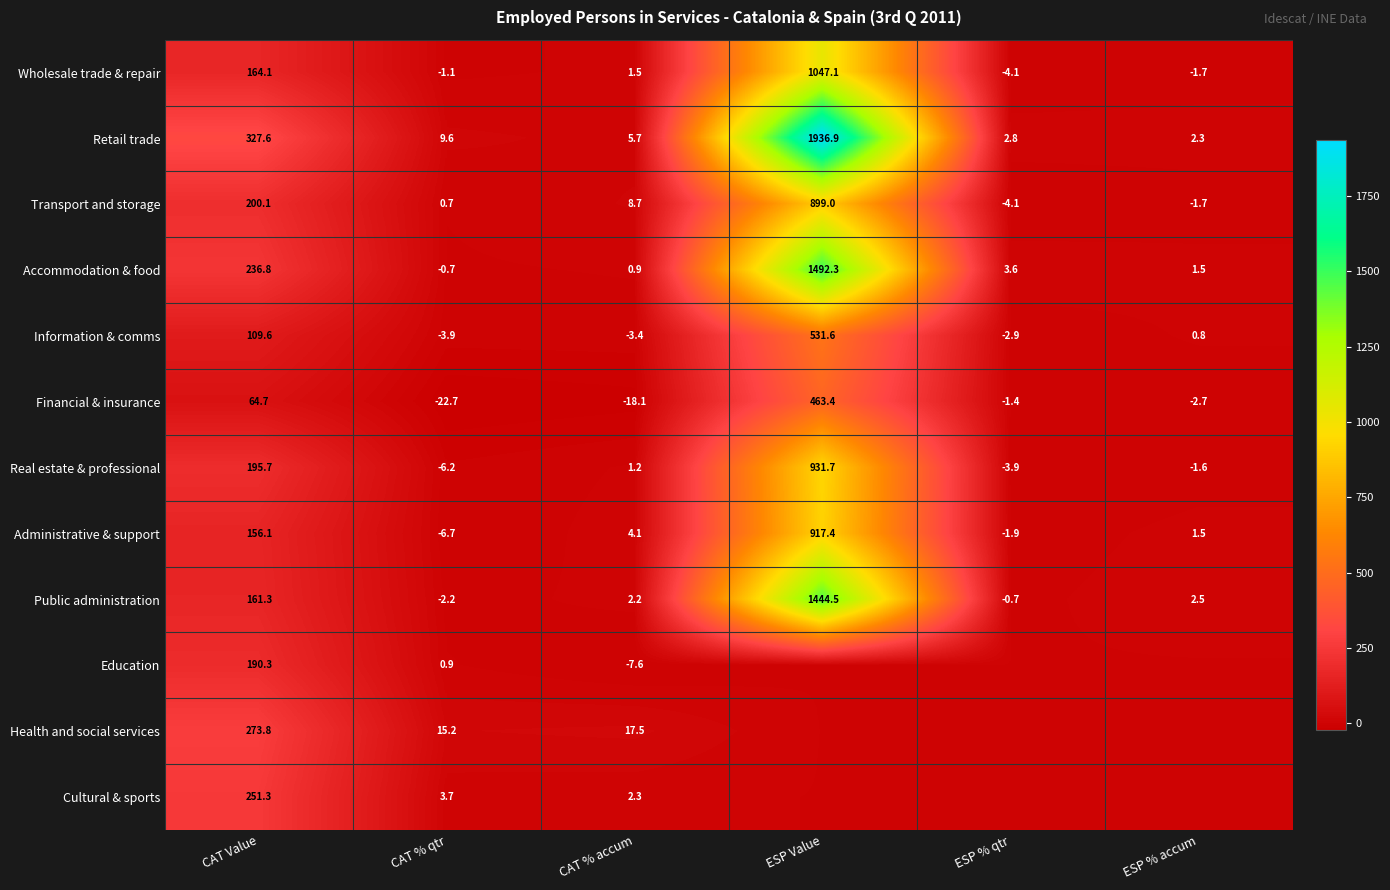

How many values in Real estate & professional are above zero?

3